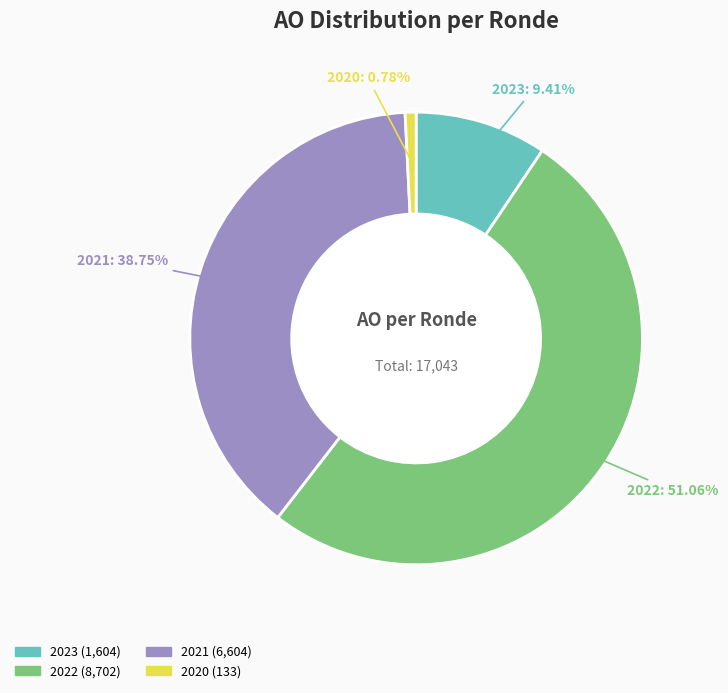

Is there a majority slice in this chart?

Yes